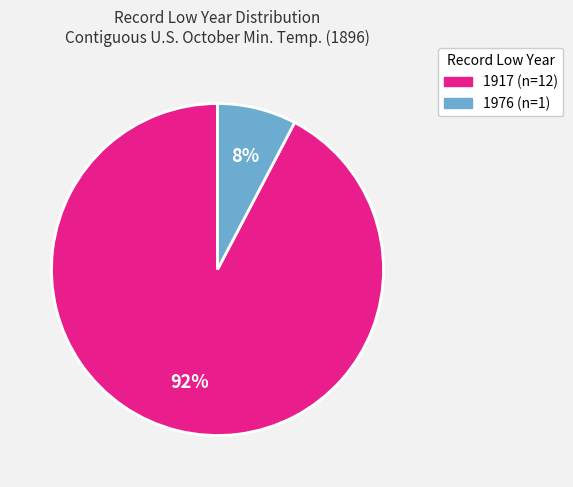

Does any single category account for the majority?

Yes